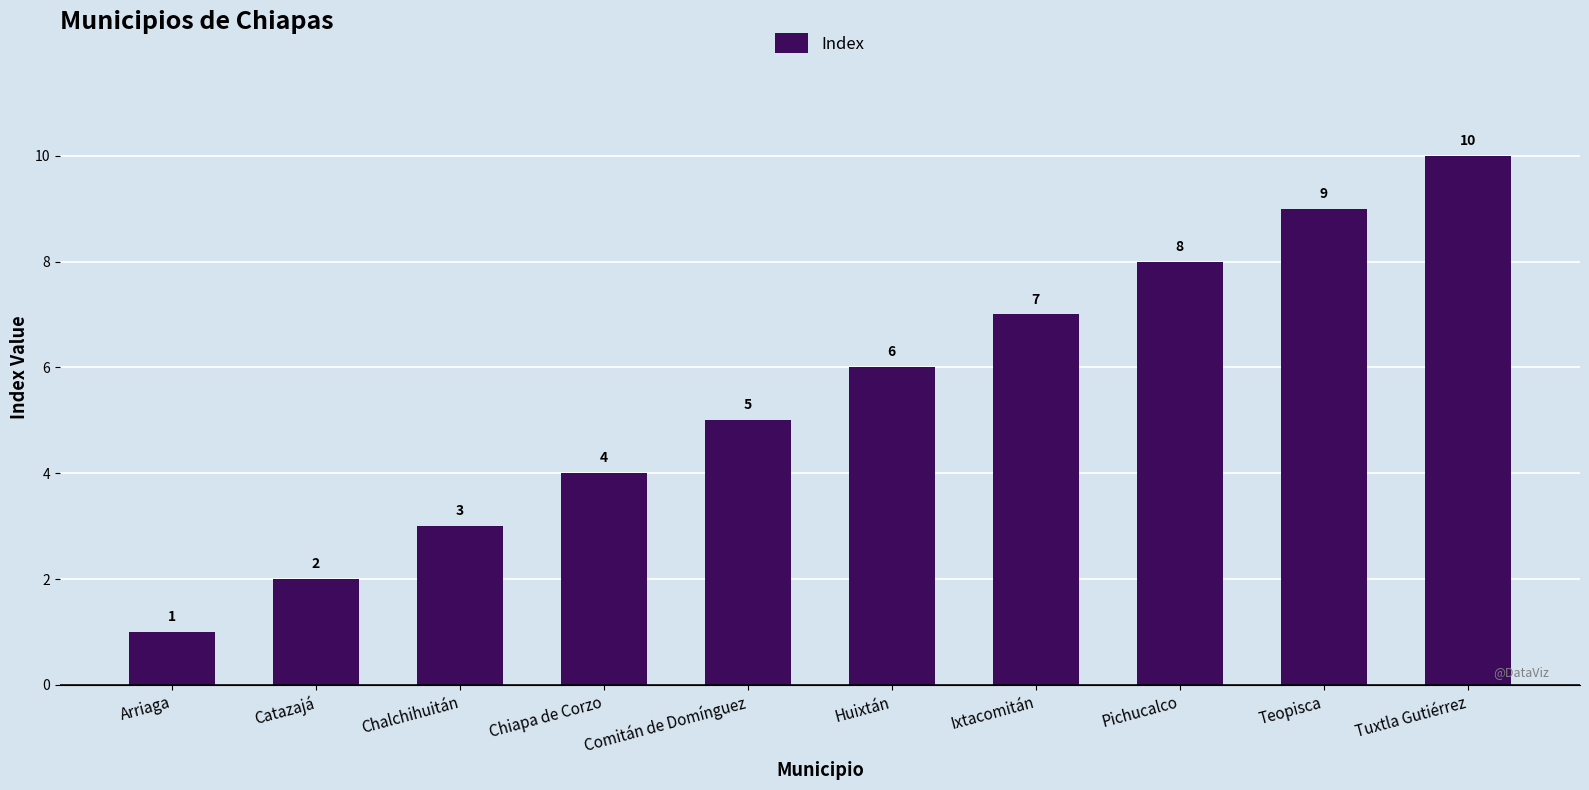

What is the average value?

6